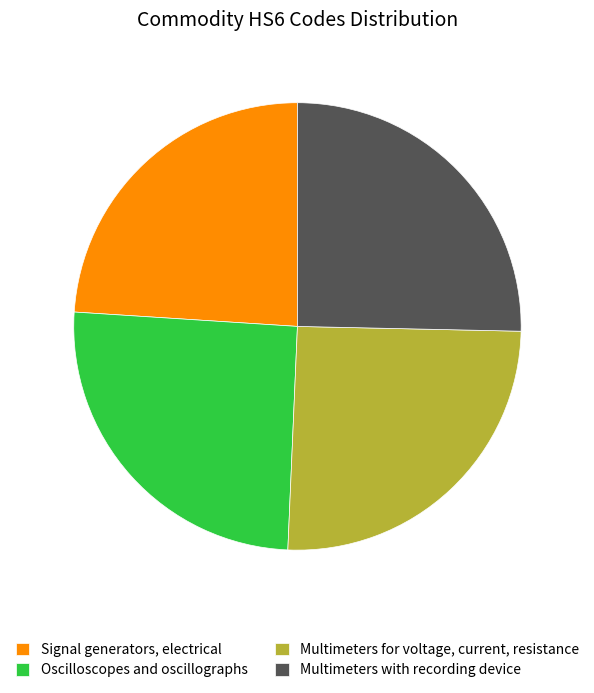

Which has a higher value, Signal generators, electrical or Oscilloscopes and oscillographs?

Oscilloscopes and oscillographs